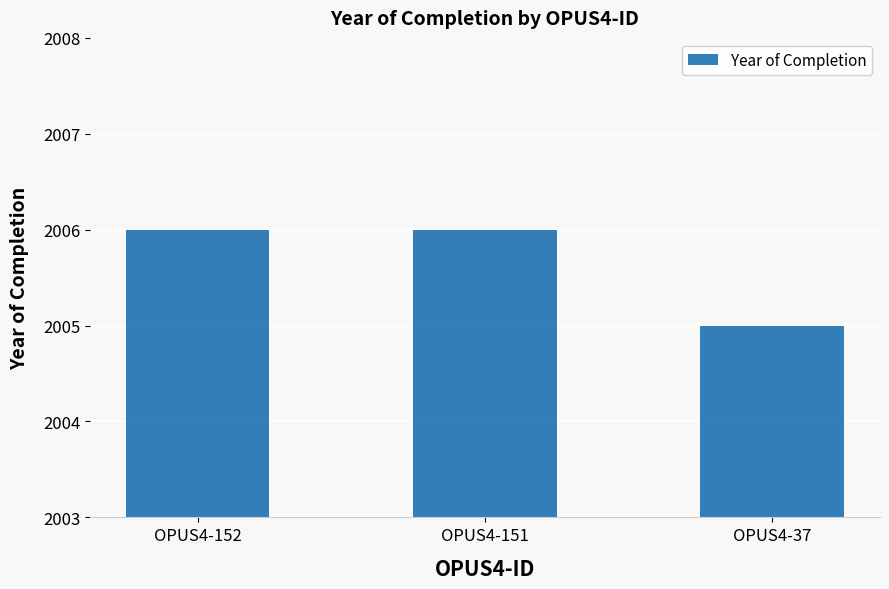

Count the values in the range 2005 to 2006.

3